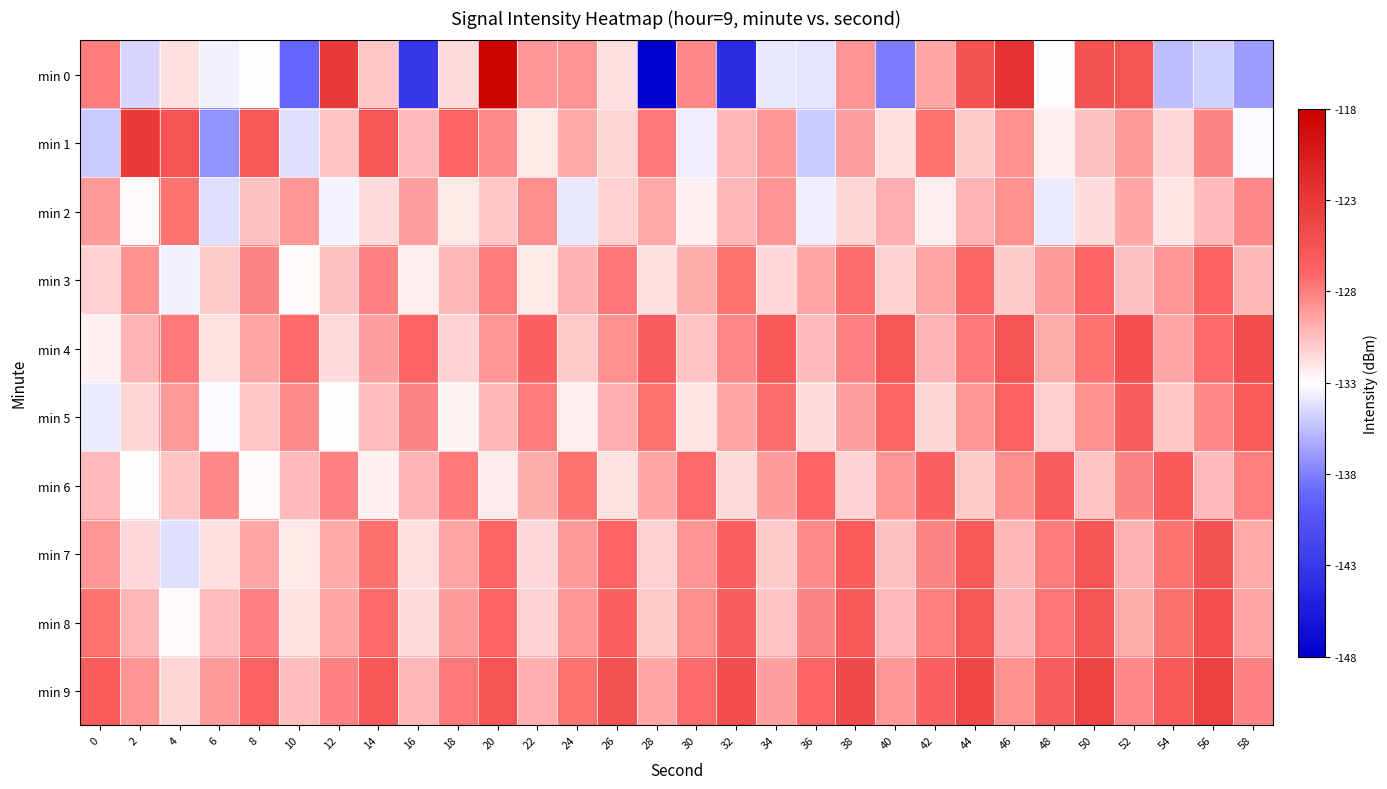

Which series has the widest spread of values?

min 0